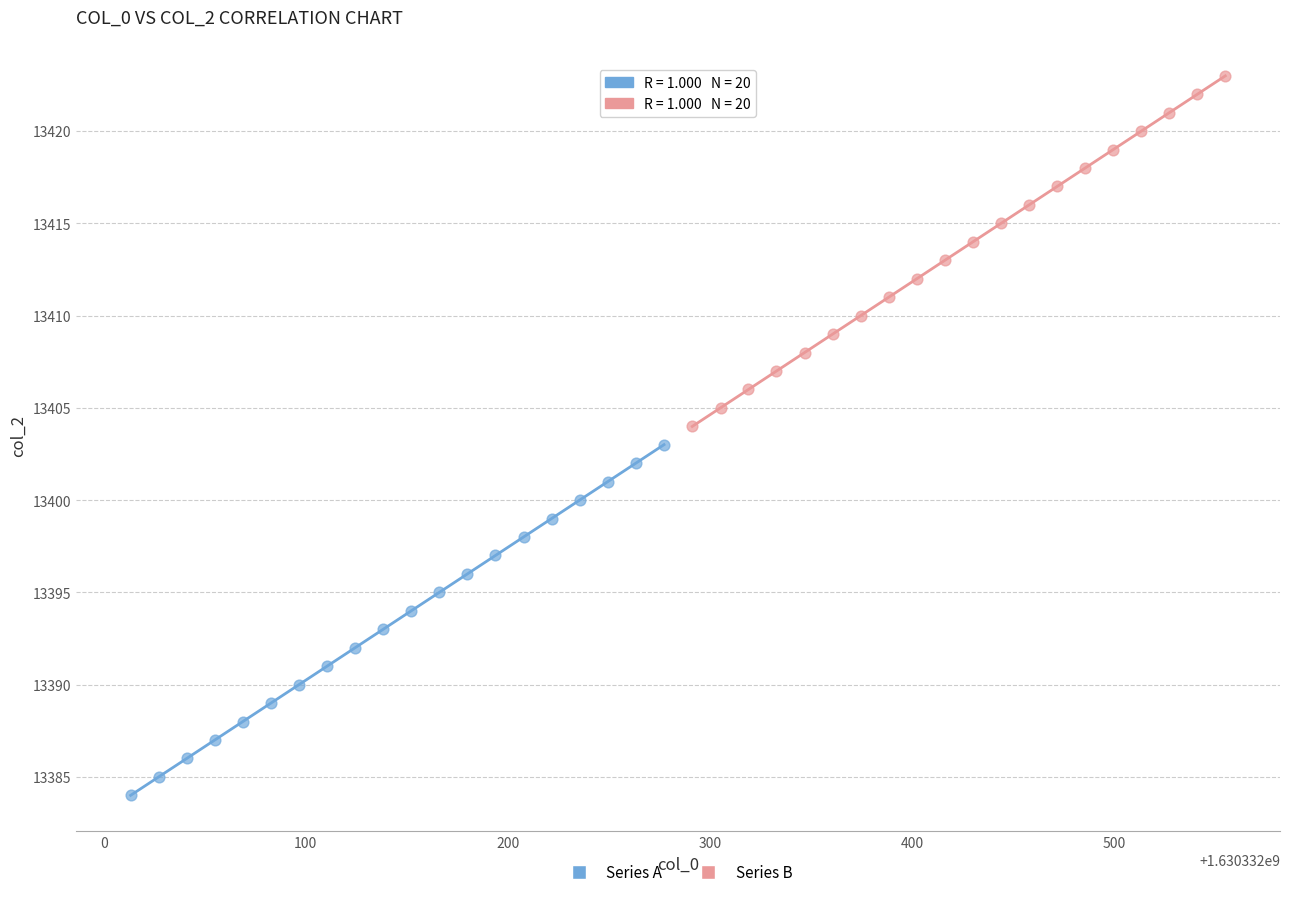

Which series contains the lowest Y value?

Series A